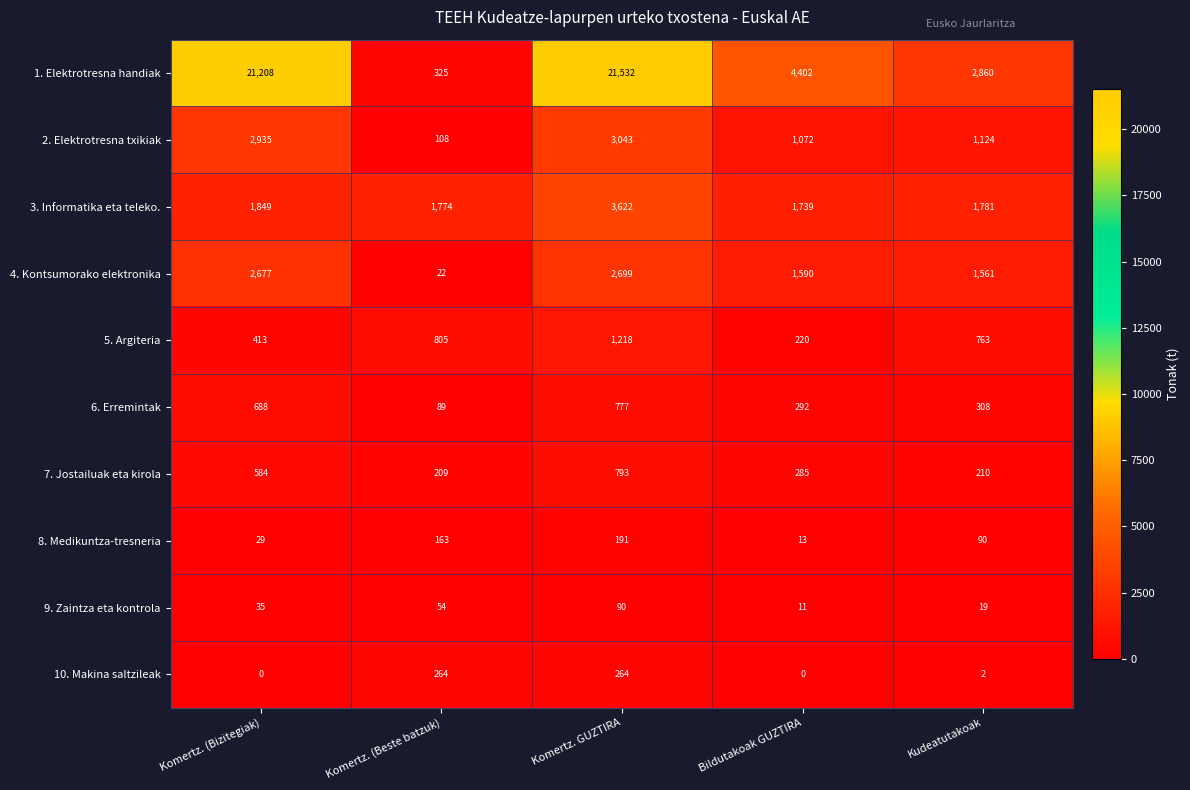

The value of 6. Erremintak at Komertz. (Bizitegiak) is 222. True or false?

False